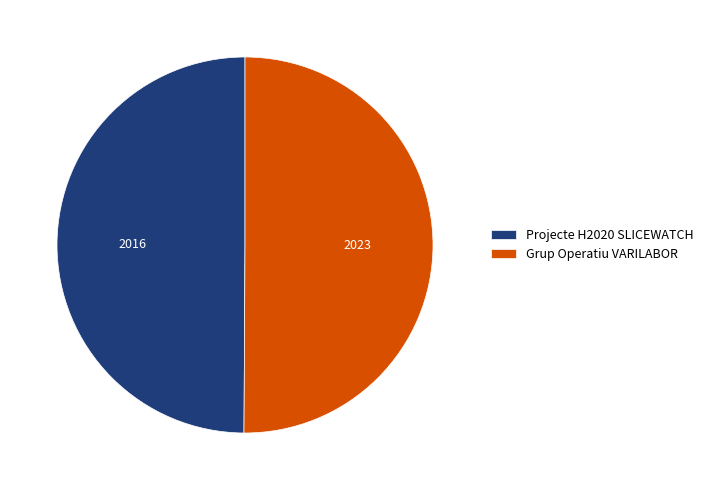

Is the sum of Projecte H2020 SLICEWATCH and Grup Operatiu VARILABOR greater than half?

Yes